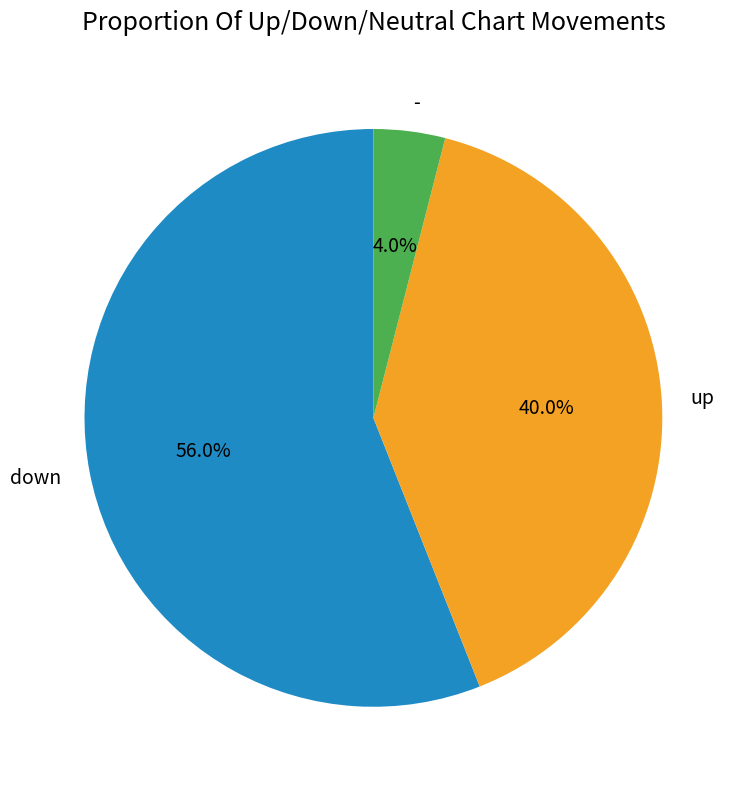

Do up and - together represent more than half of the pie?

No